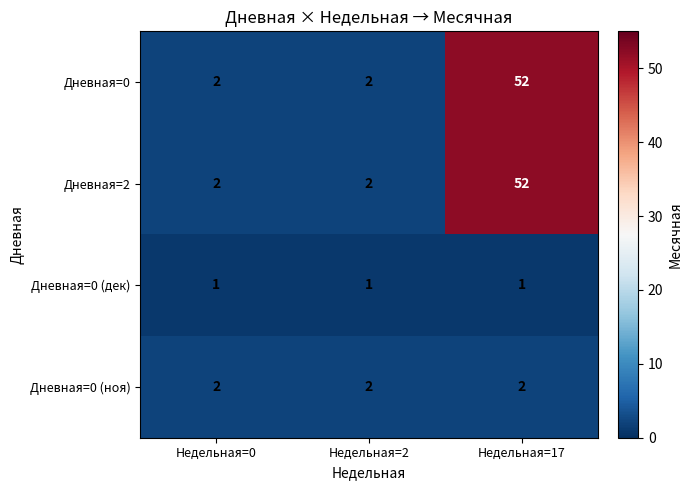

What is the total value across all series at Недельная=17?

107